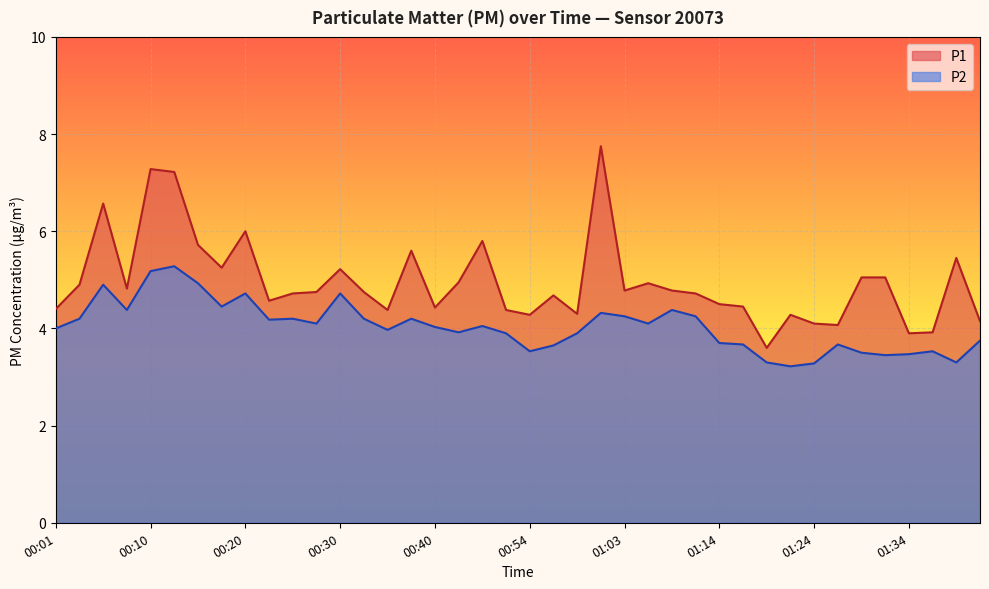

Which series has the widest spread of values?

P1